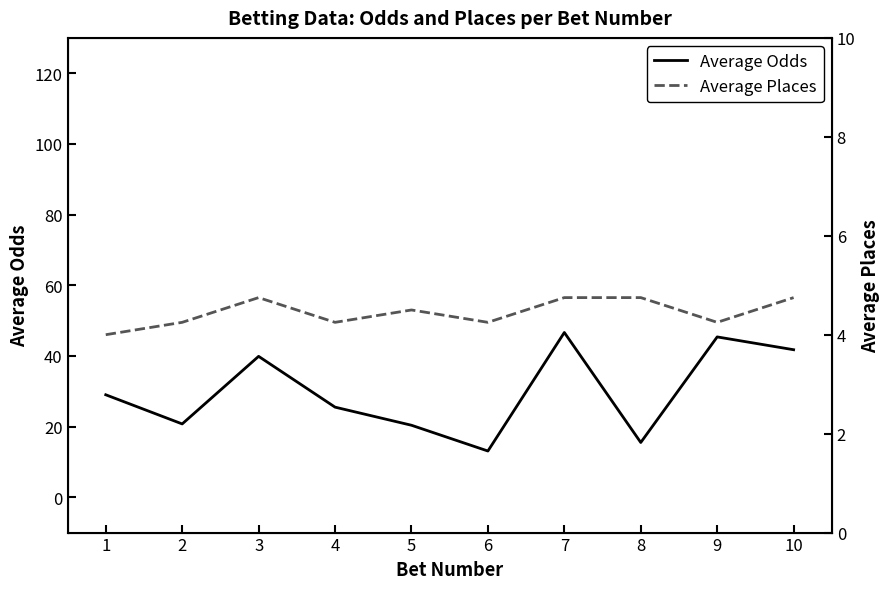

Rank the series by their maximum value, from lowest to highest.

Average Places, Average Odds